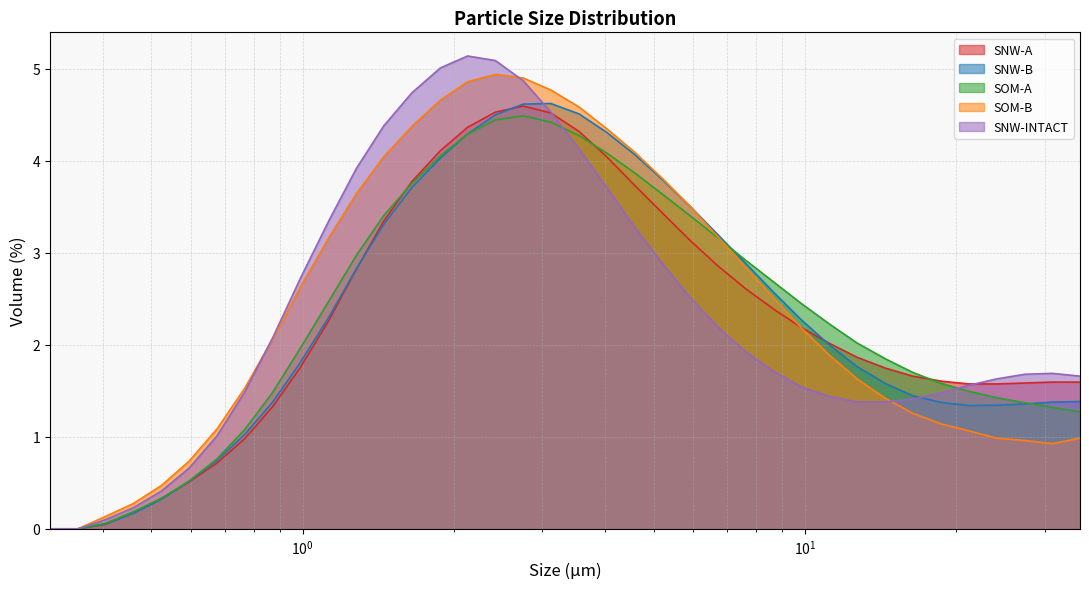

How many times do SNW-B and SNW-INTACT cross each other?

2